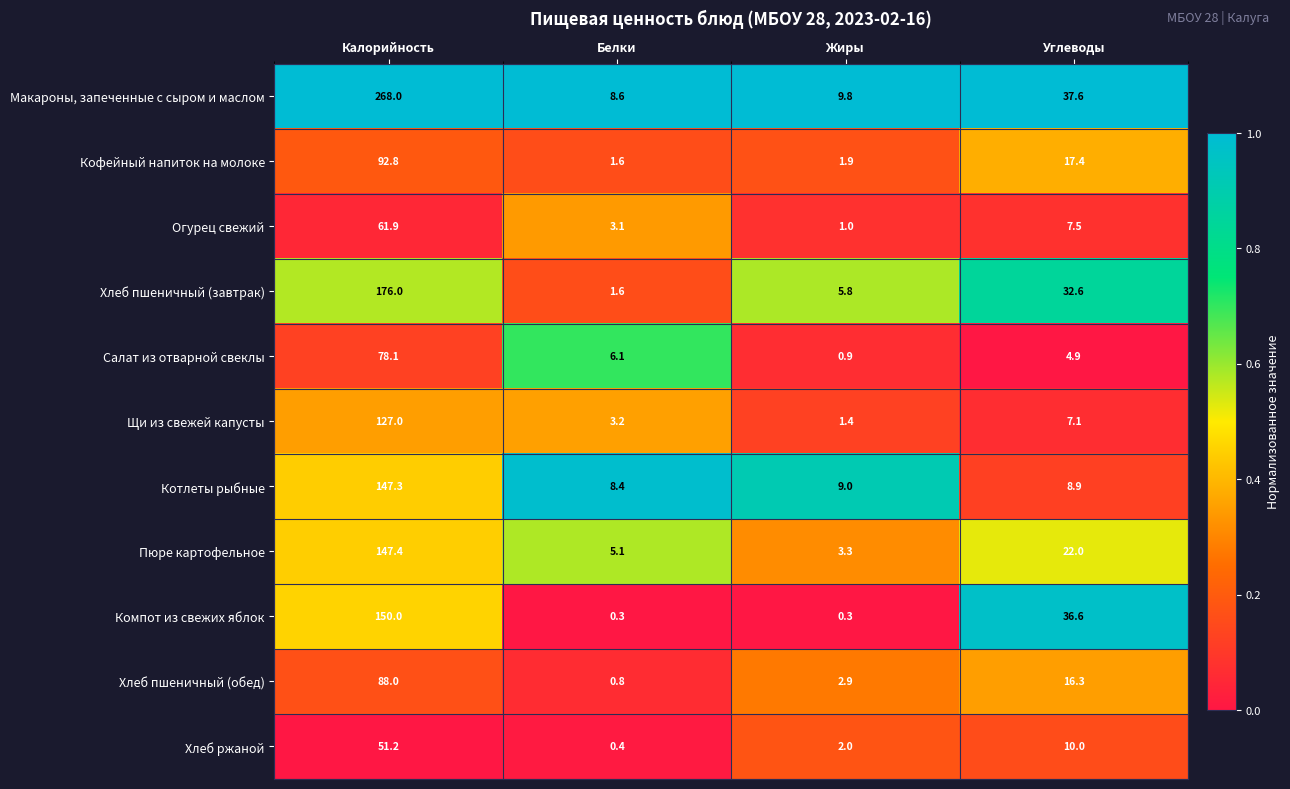

Which category has the highest value across all series?

Калорийность